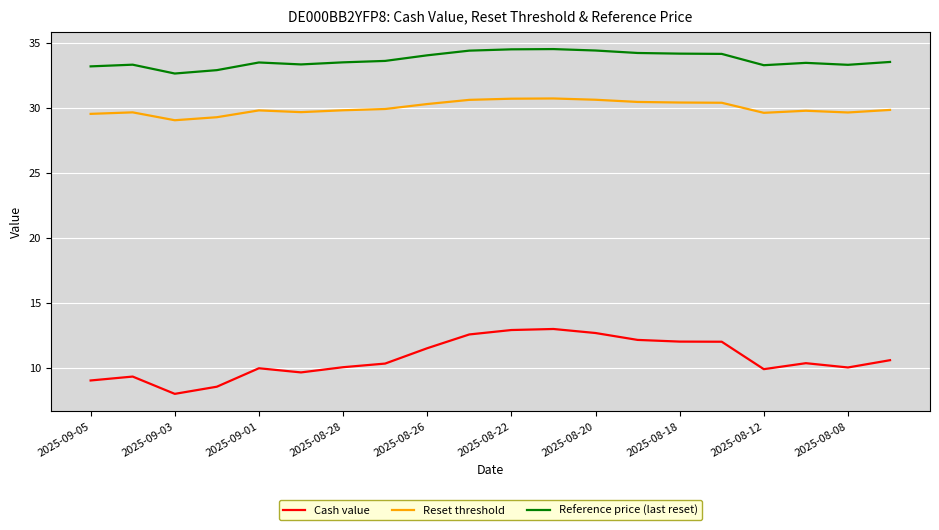

What is the lowest value of the Reference price (last reset) series?

32.7